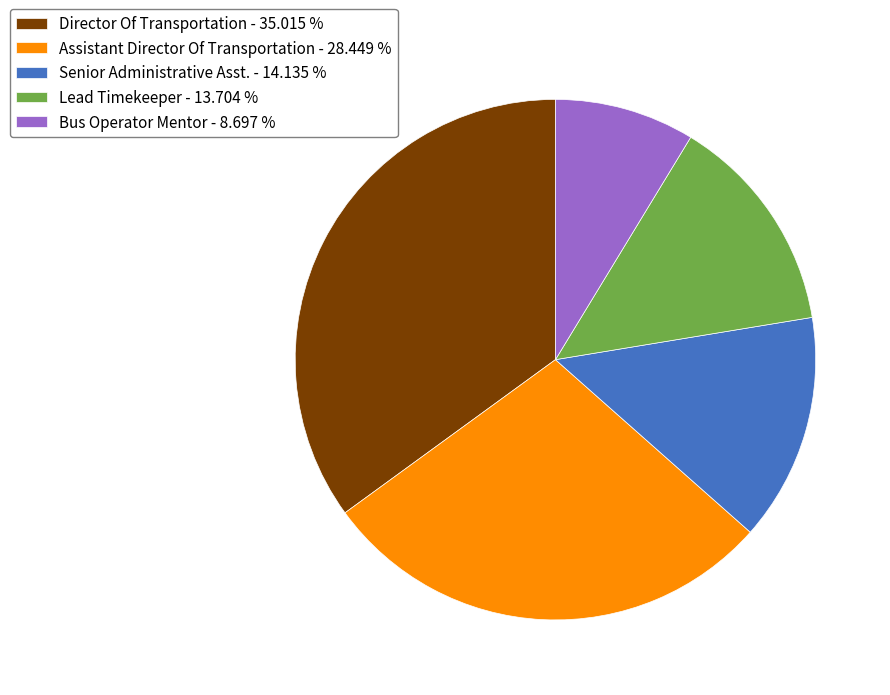

Count the number of slices in the pie.

5